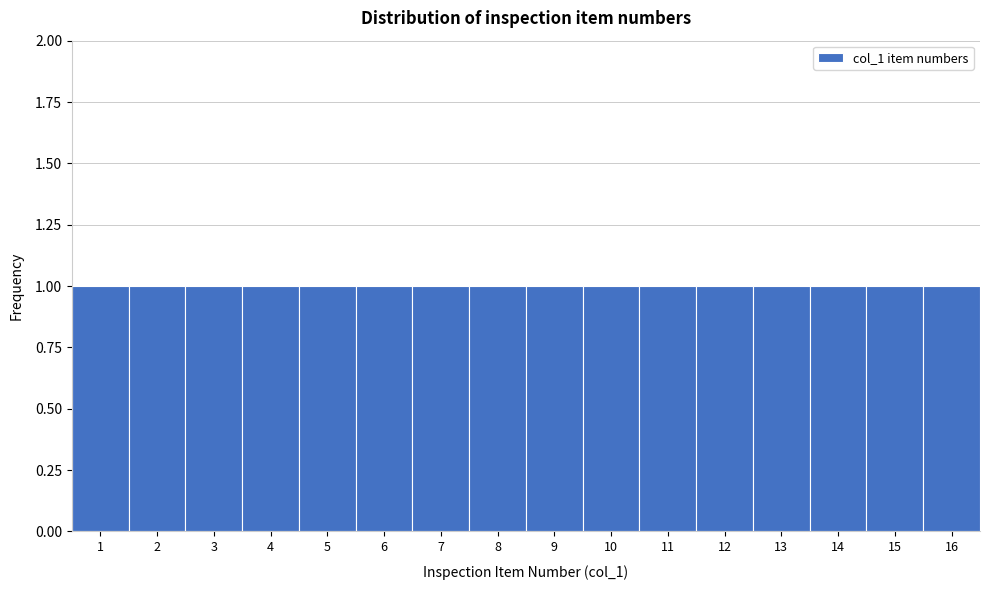

Reading left to right, list every bar in this chart as the range it spans on the x-axis followed by its height. The values are not printed on the chart, so give them approximately, as read against the axis.

0.5 to 1.5: 1
1.5 to 2.5: 1
2.5 to 3.5: 1
3.5 to 4.5: 1
4.5 to 5.5: 1
5.5 to 6.5: 1
6.5 to 7.5: 1
7.5 to 8.5: 1
8.5 to 9.5: 1
9.5 to 10.5: 1
10.5 to 11.5: 1
11.5 to 12.5: 1
12.5 to 13.5: 1
13.5 to 14.5: 1
14.5 to 15.5: 1
15.5 to 16.5: 1